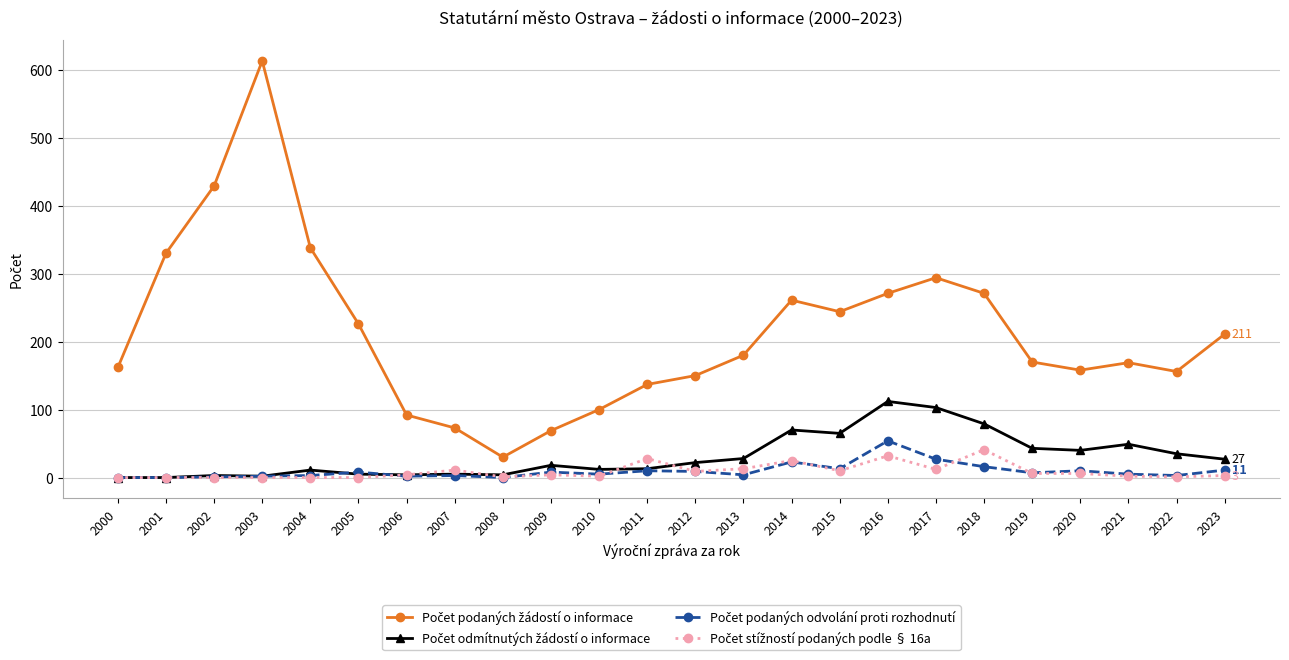

At which category is the sum across all series the highest?

2003